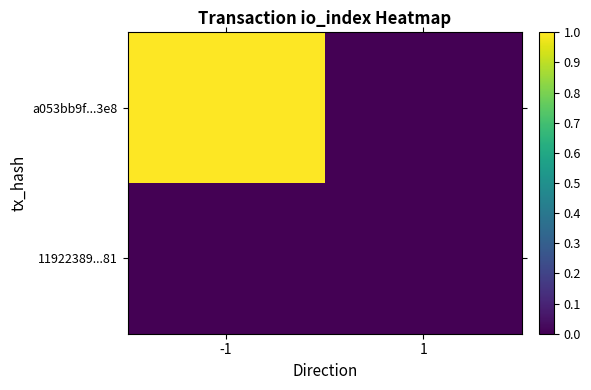

List the series in order of their overall mean, highest first.

a053bb9f...3e8, 11922389...81